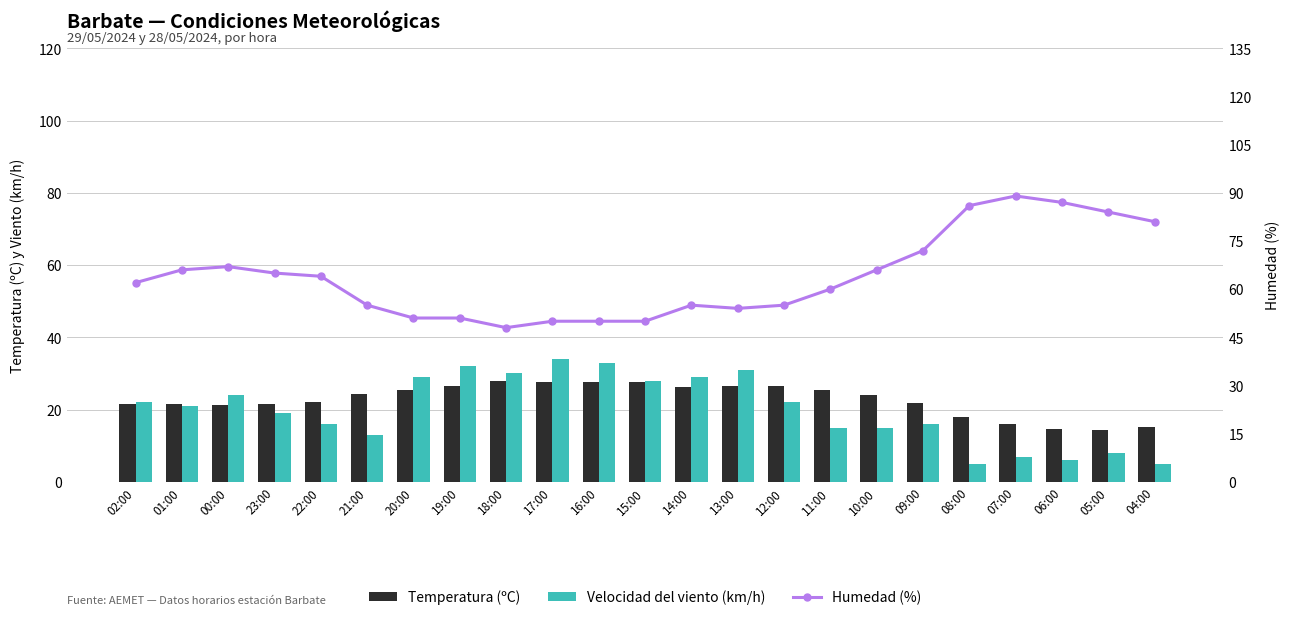

Rank the series at 02:00 from highest to lowest value.

Humedad (%), Velocidad del viento (km/h), Temperatura (ºC)